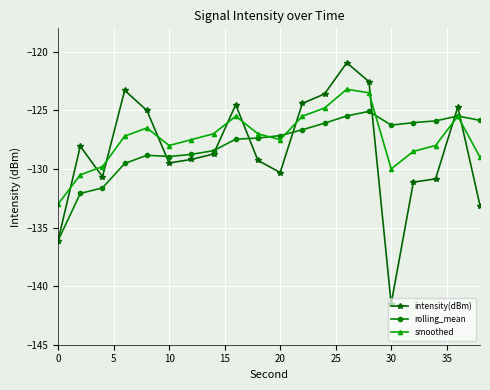

After their last crossing, which series has the higher values: rolling_mean or smoothed?

rolling_mean